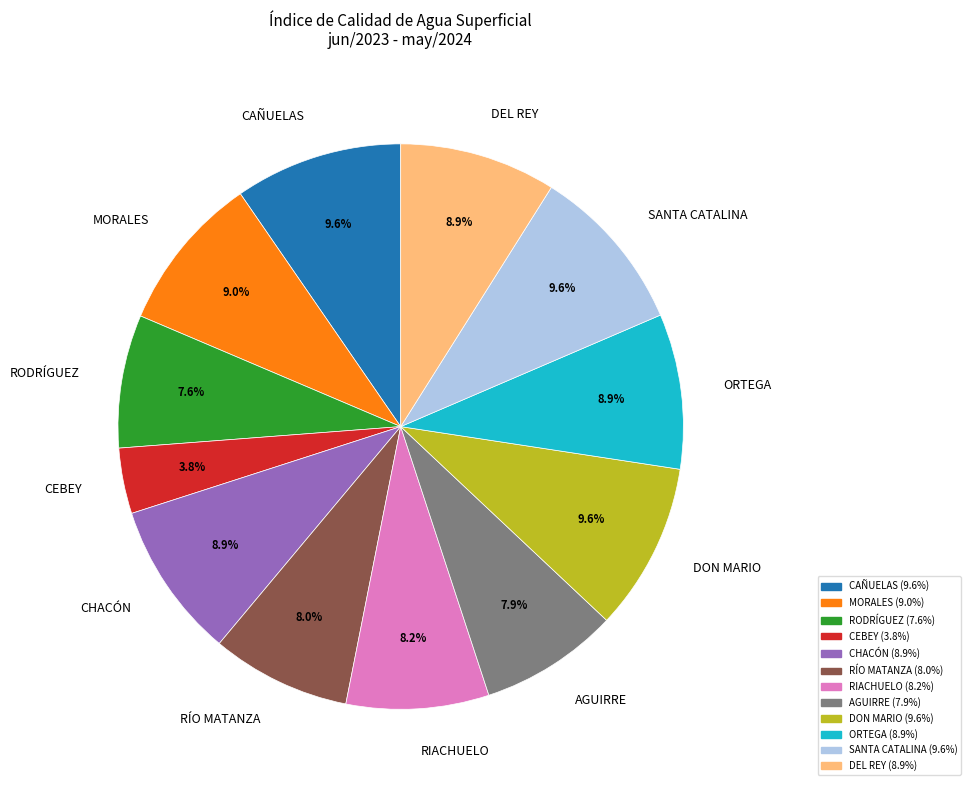

To the nearest percent, what is the average slice percentage?

8%